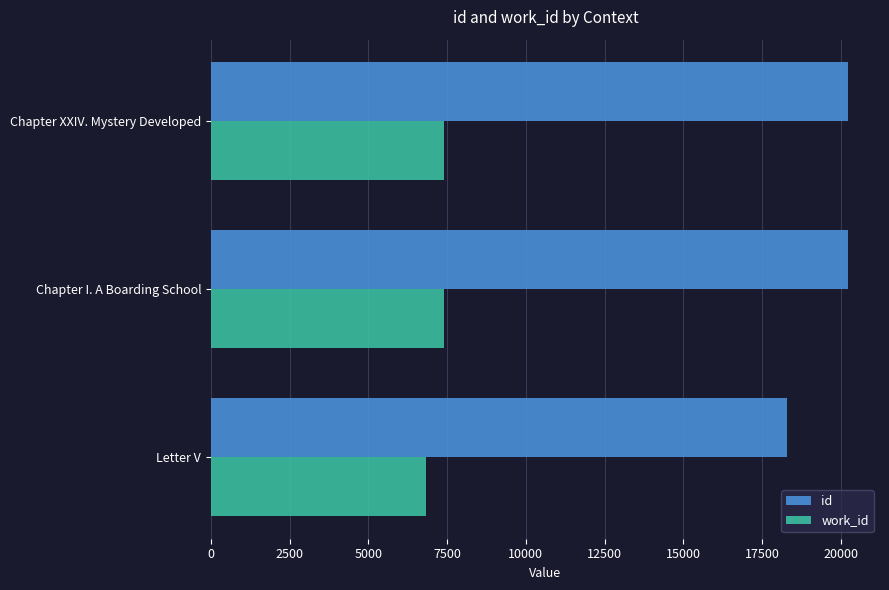

True or false: id has a value of 18304 at Letter V.

True